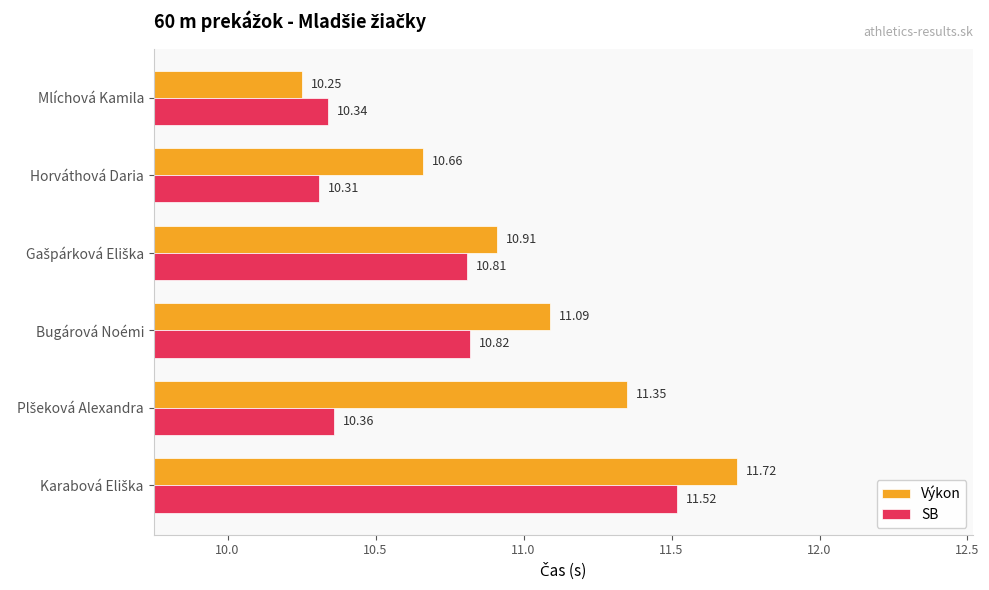

Where is Výkon nearest to the value 10?

Mlíchová Kamila